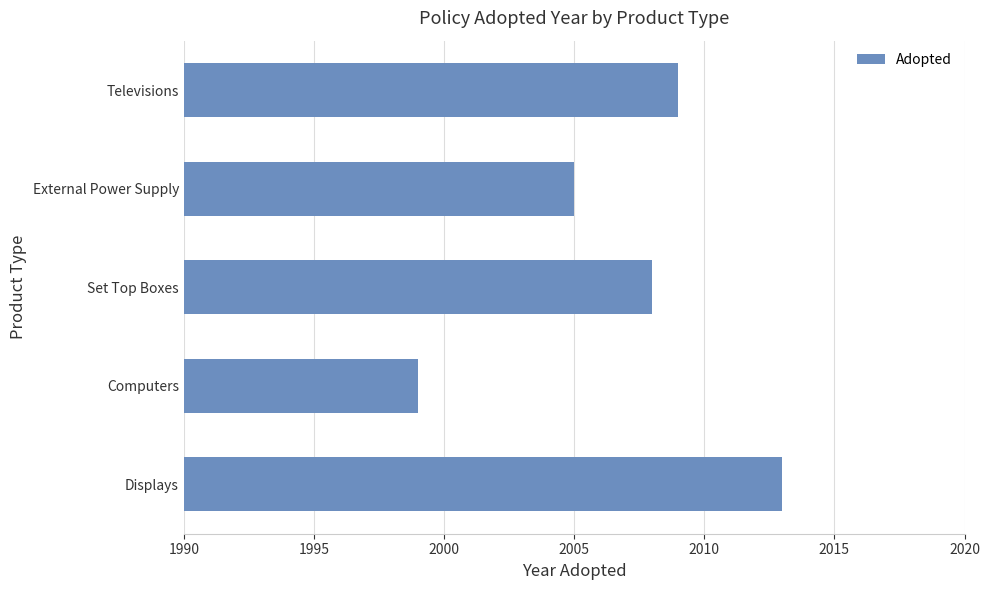

How many distinct data groups are displayed?

1